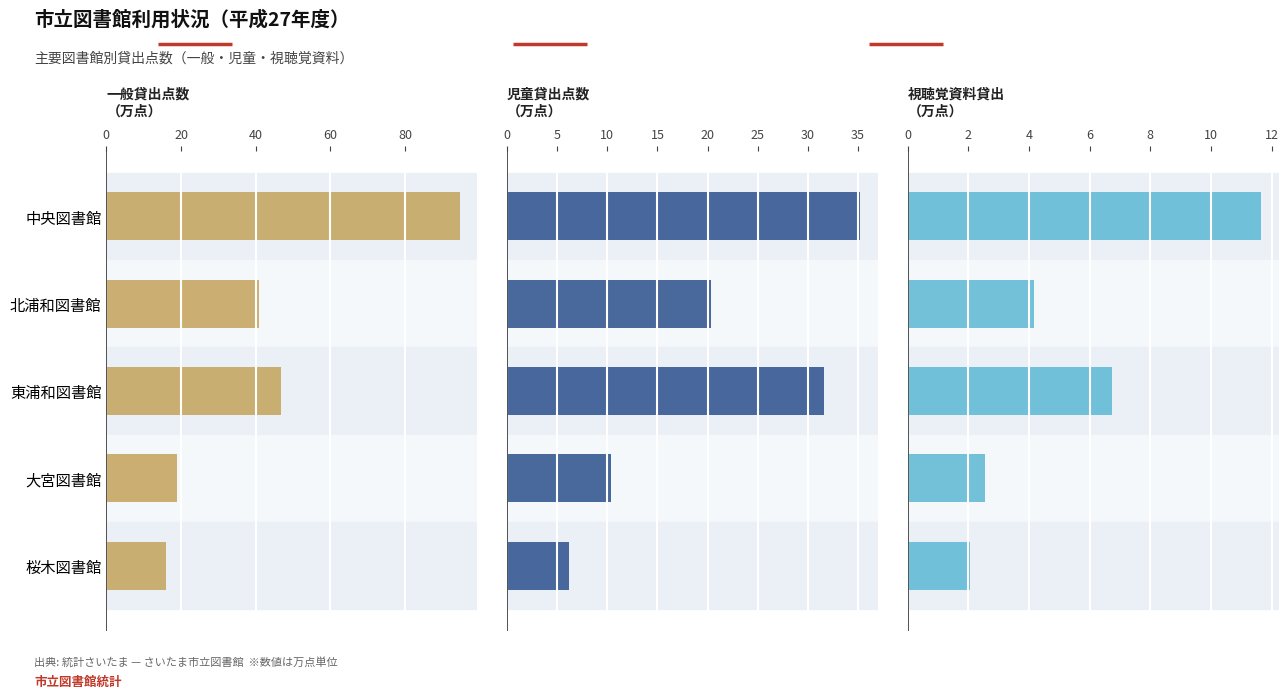

How many values in the 一般貸出点数 series exceed 41?

3